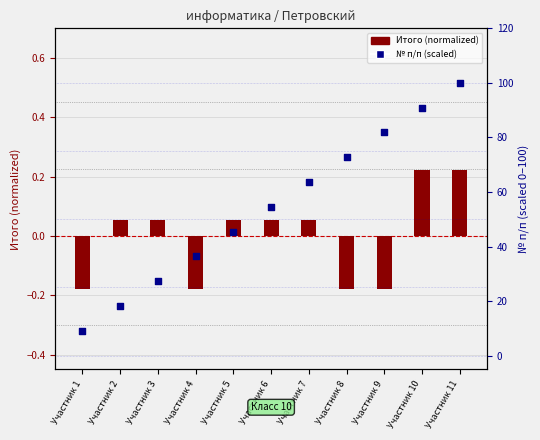

At which category is the sum across all series the highest?

Участник 11